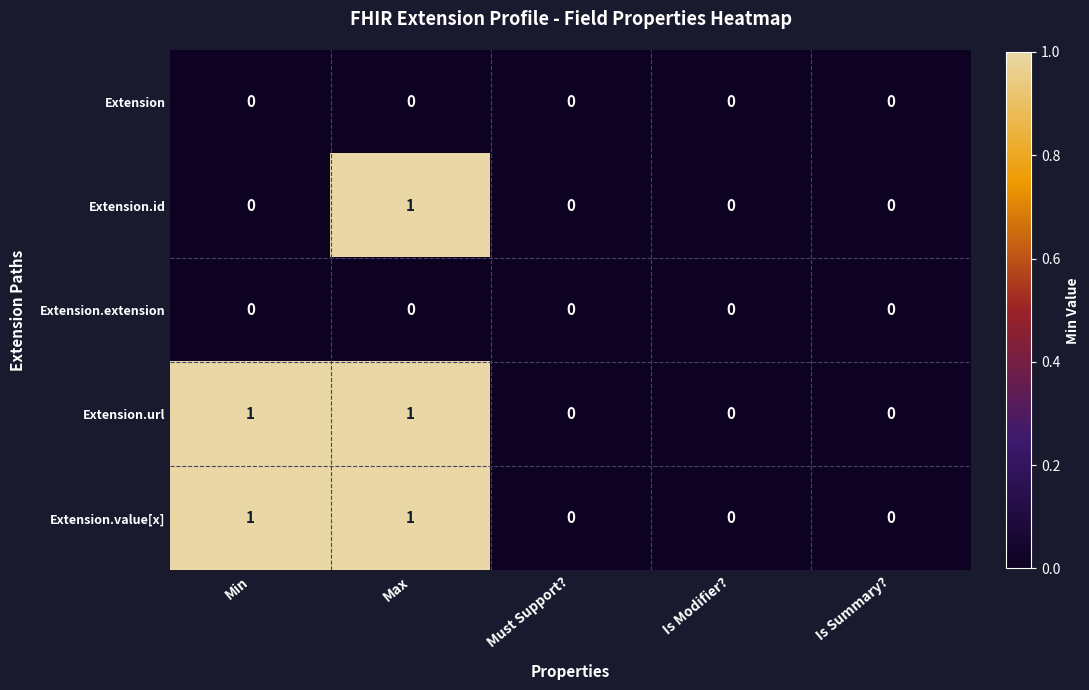

At which category is the sum across all series the highest?

Max